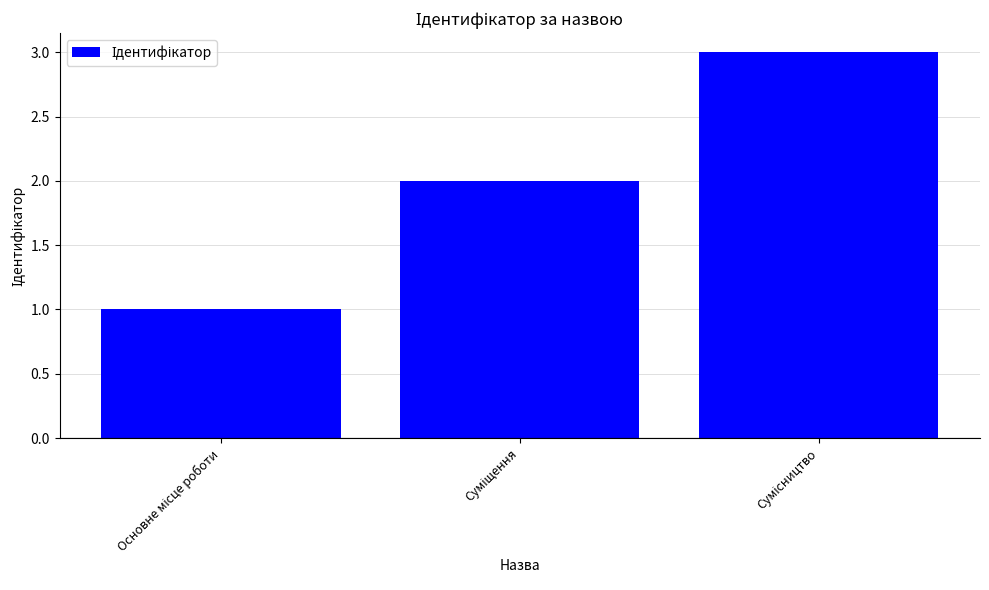

What is the greatest value displayed?

3